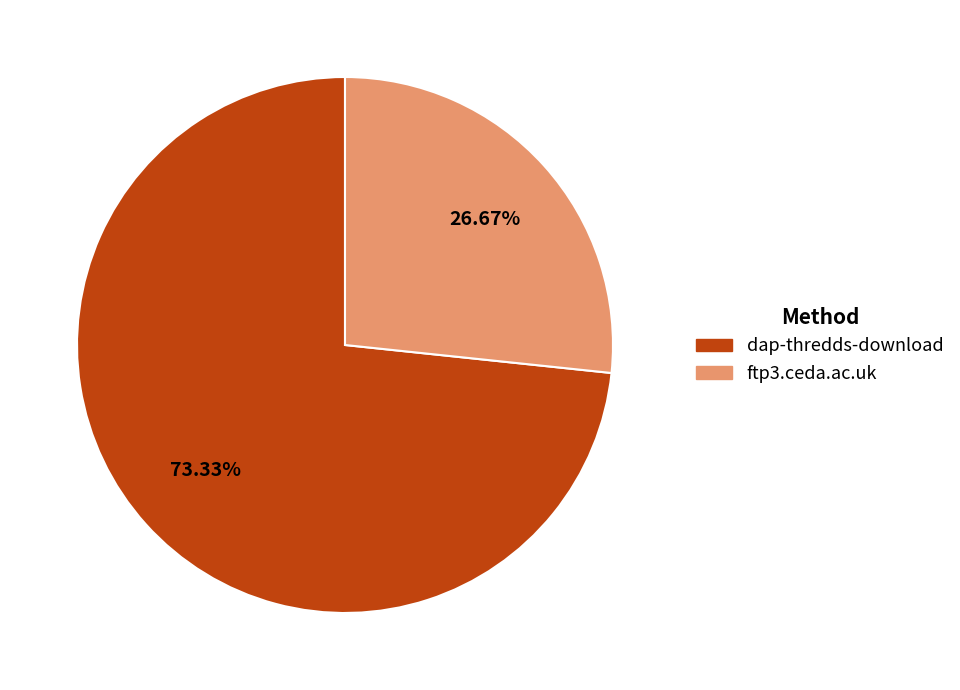

Which category has the biggest portion of the pie?

dap-thredds-download